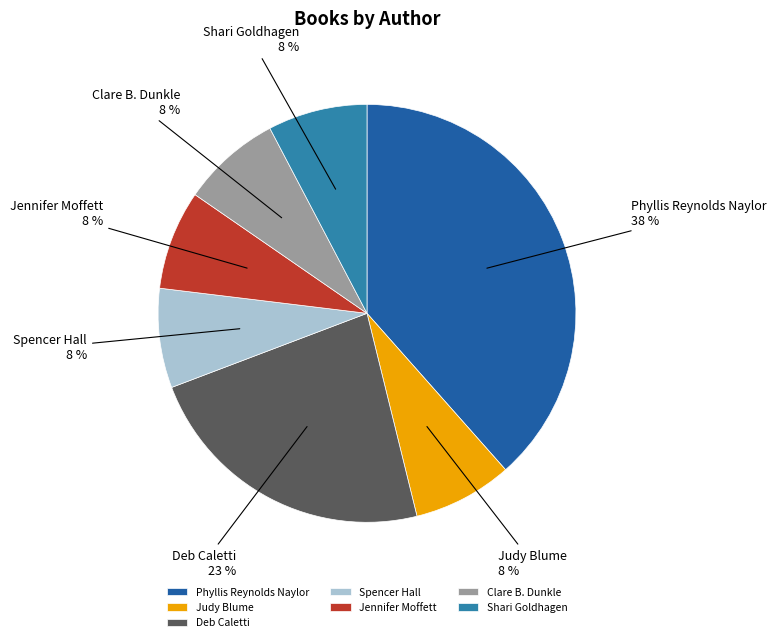

What percentage is the Shari Goldhagen slice, to the nearest percent?

8%